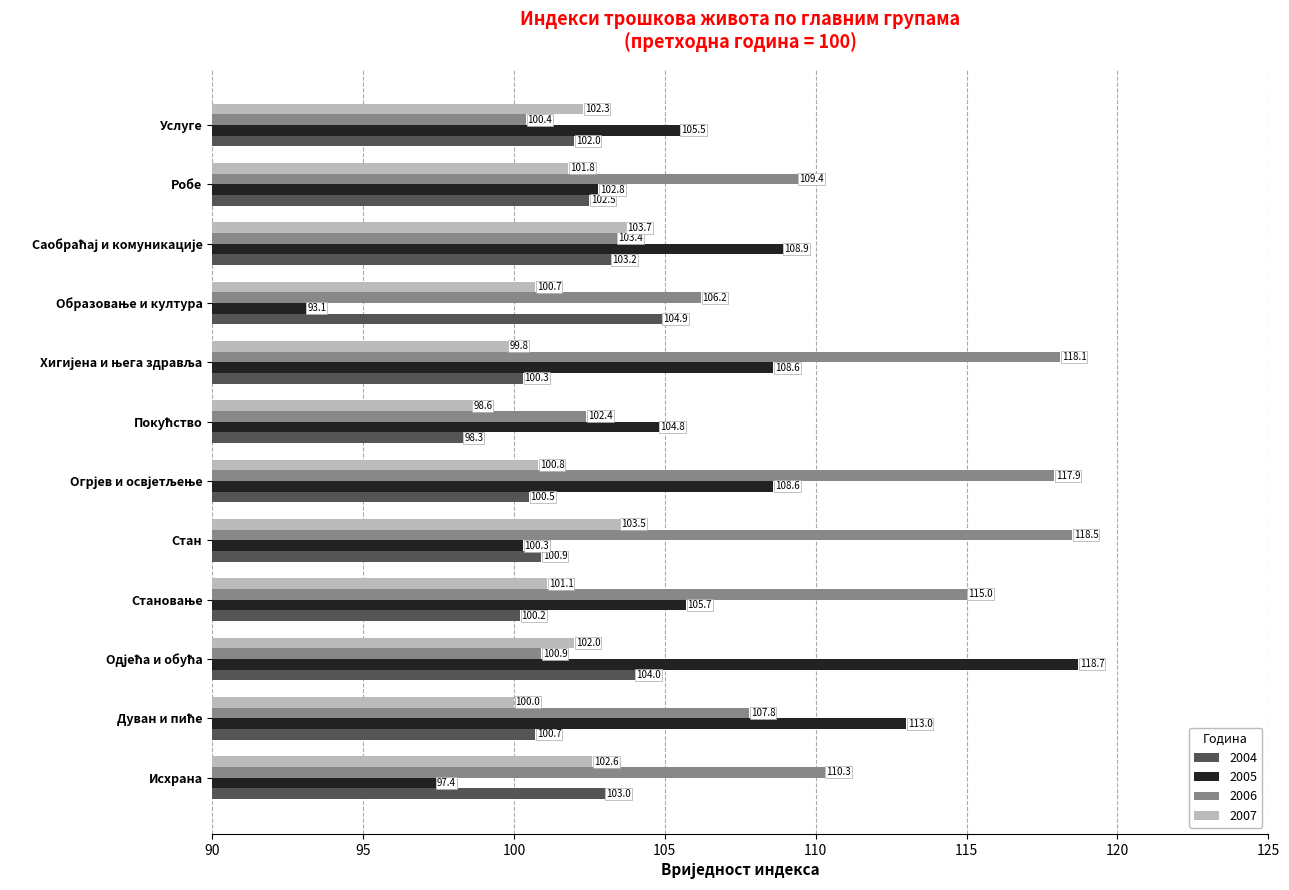

What value does the 2006 series have at Услуге?

100.4